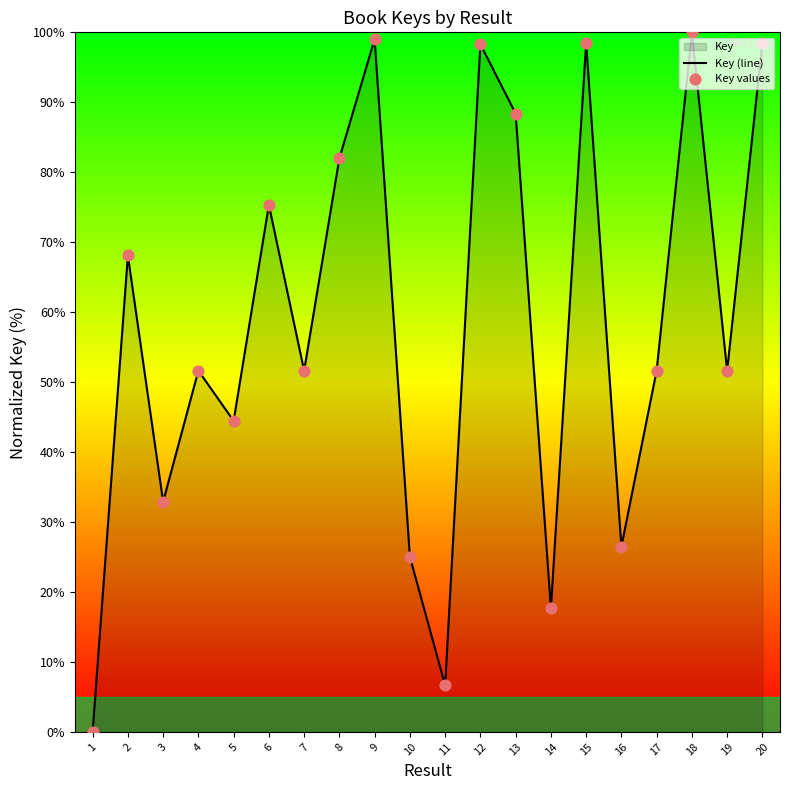

The chart shows a value of 98.5 at 20. True or false?

True